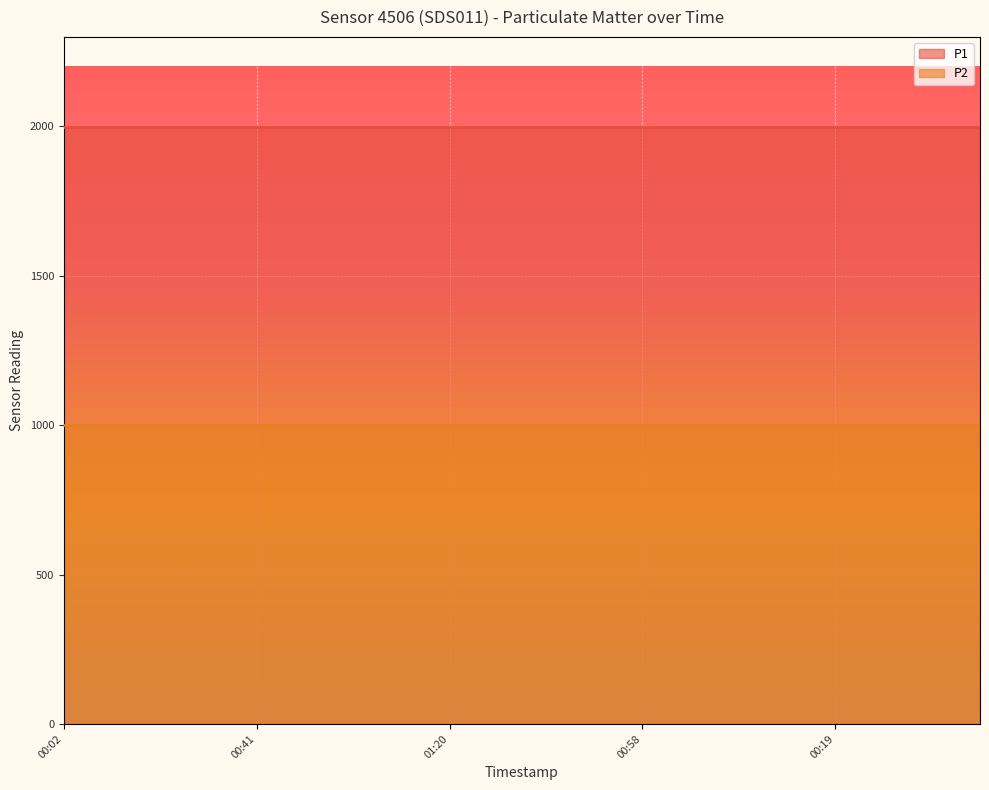

What is the lowest value of the P1 series?

1999.9